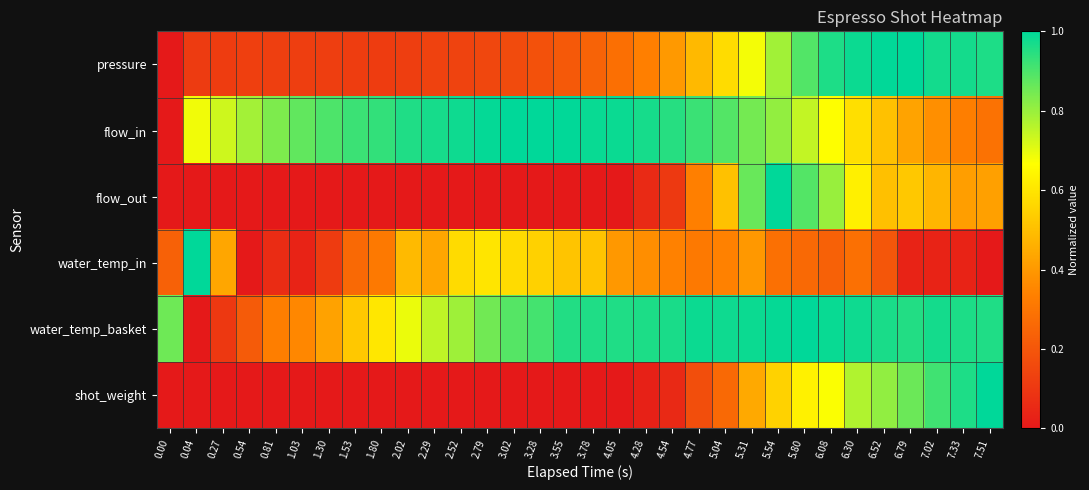

Rank the series at 7.02 from lowest to highest value.

water_temp_in, flow_in, flow_out, shot_weight, water_temp_basket, pressure